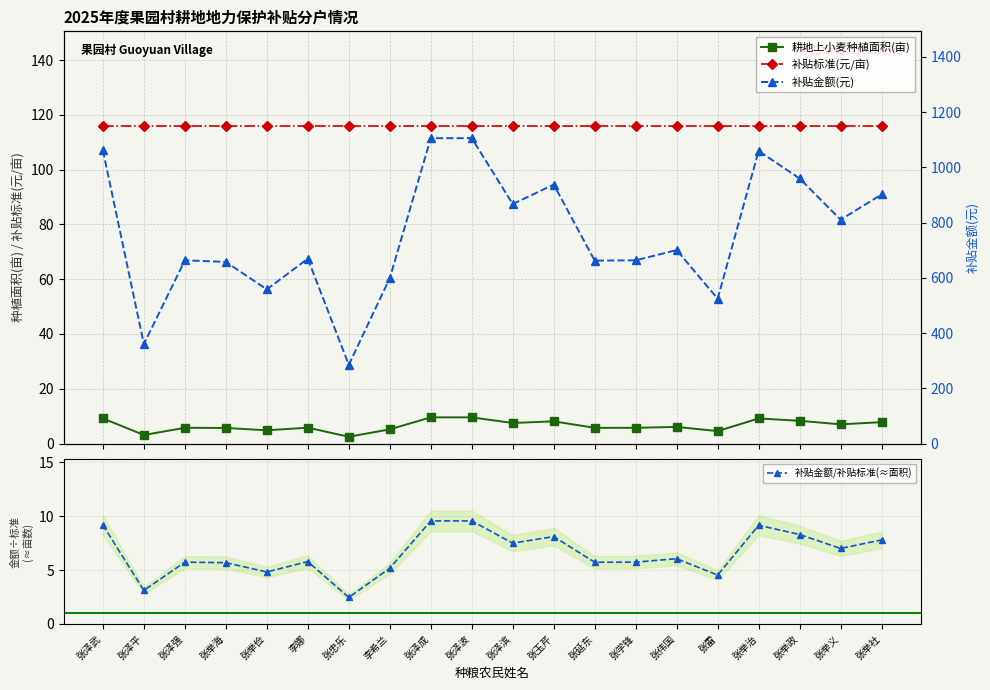

Rank the categories by 补贴标准(元/亩) value from lowest to highest.

张泽武, 张泽平, 张泽强, 张举海, 张举俭, 李娜, 张忠乐, 李希兰, 张泽成, 张泽波, 张泽滨, 张玉芹, 张延东, 张学锋, 张伟国, 张雷, 张举治, 张举政, 张举义, 张举社